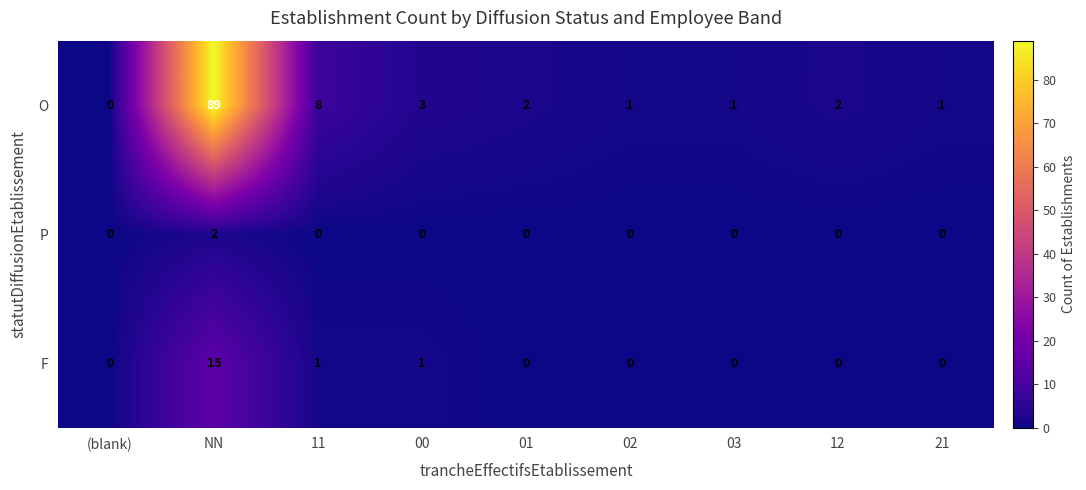

Between 00 and 02, which series saw the biggest shift?

O